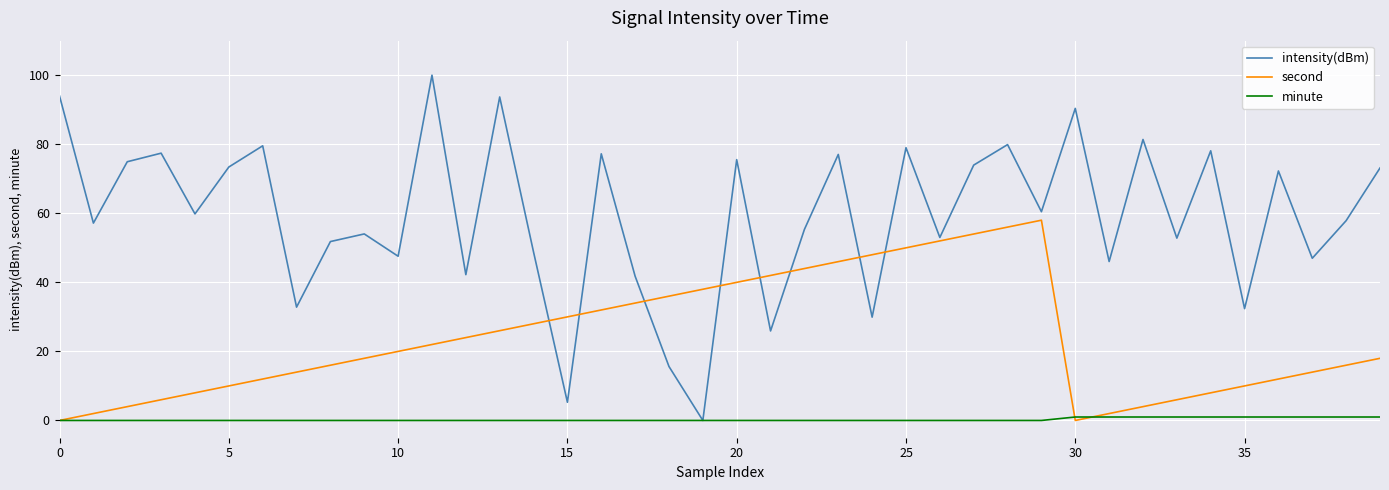

What is the sum of all second values?

960.0